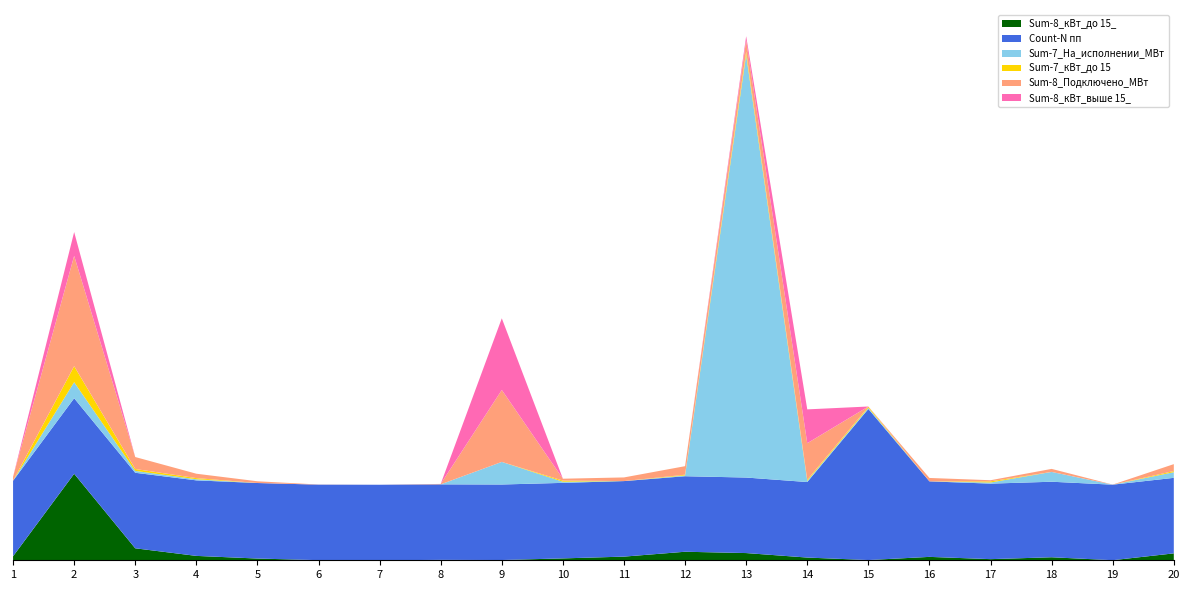

Reading left to right, transcribe all the data shown in this chart.

Sum-8_кВт_до 15_: 1=0.1	2=1.1	3=0.2	4=0.1	5=0.0	6=0.0	7=0.0	8=0.0	9=0.0	10=0.0	11=0.0	12=0.1	13=0.1	14=0.0	15=0.0	16=0.0	17=0.0	18=0.0	19=0.0	20=0.1
Count-N пп: 1=1.0	2=1.0	3=1.0	4=1.0	5=1.0	6=1.0	7=1.0	8=1.0	9=1.0	10=1.0	11=1.0	12=1.0	13=1.0	14=1.0	15=2.0	16=1.0	17=1.0	18=1.0	19=1.0	20=1.0
Sum-7_На_исполнении_МВт: 1=0.0	2=0.2	3=0.0	4=0.0	5=0.0	6=0.0	7=0.0	8=0.0	9=0.3	10=0.0	11=0.0	12=0.0	13=5.6	14=0.0	15=0.0	16=0.0	17=0.0	18=0.1	19=0.0	20=0.1
Sum-7_кВт_до 15: 1=0.0	2=0.2	3=0.0	4=0.0	5=0.0	6=0.0	7=0.0	8=0.0	9=0.0	10=0.0	11=0.0	12=0.0	13=0.0	14=0.0	15=0.0	16=0.0	17=0.0	18=0.0	19=0.0	20=0.0
Sum-8_Подключено_МВт: 1=0.1	2=1.5	3=0.2	4=0.1	5=0.0	6=0.0	7=0.0	8=0.0	9=1.0	10=0.0	11=0.0	12=0.1	13=0.2	14=0.5	15=0.0	16=0.0	17=0.0	18=0.0	19=0.0	20=0.1
Sum-8_кВт_выше 15_: 1=0.0	2=0.3	3=0.0	4=0.0	5=0.0	6=0.0	7=0.0	8=0.0	9=0.9	10=0.0	11=0.0	12=0.0	13=0.1	14=0.4	15=0.0	16=0.0	17=0.0	18=0.0	19=0.0	20=0.0